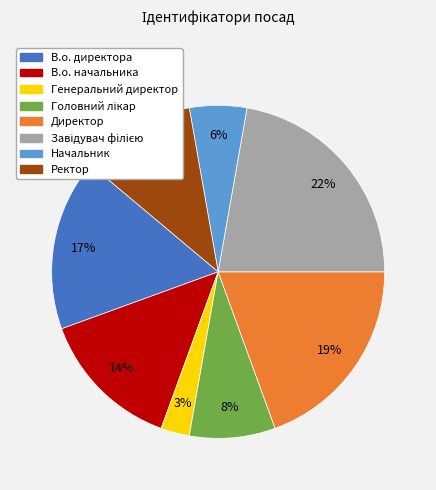

The Начальник slice represents 6% of the pie. True or false?

True